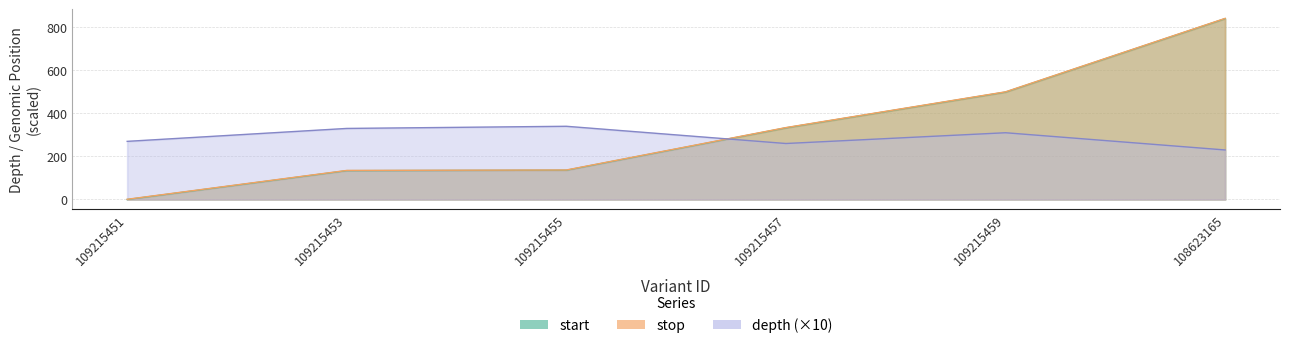

At which category does depth reach its first local valley?

109215457